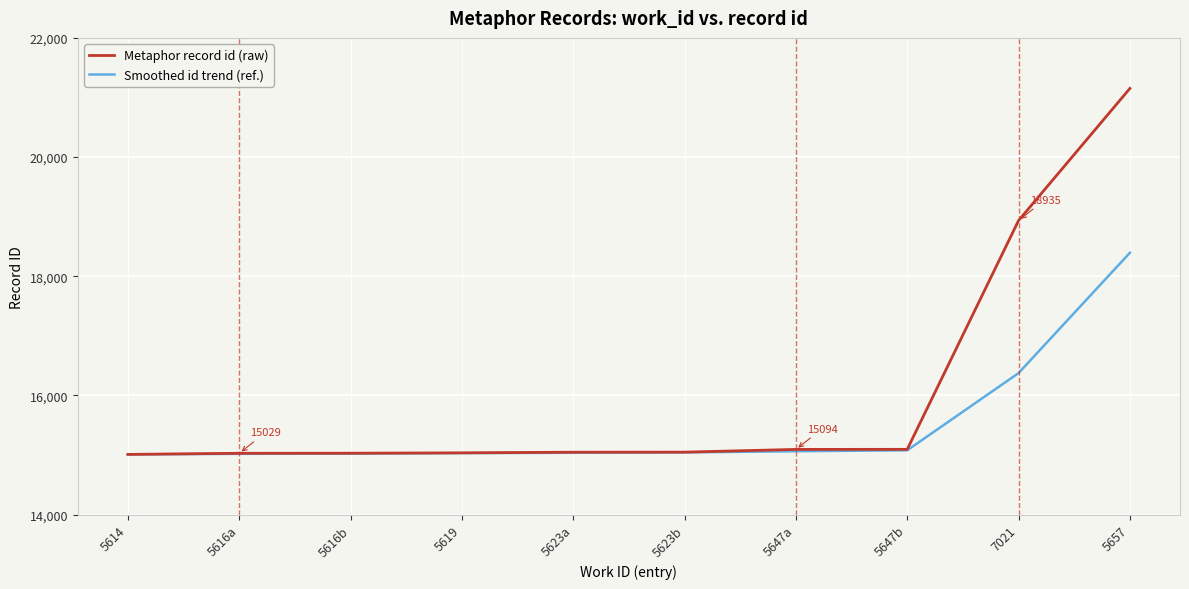

Which series has the largest total across all categories?

Metaphor record id (raw)